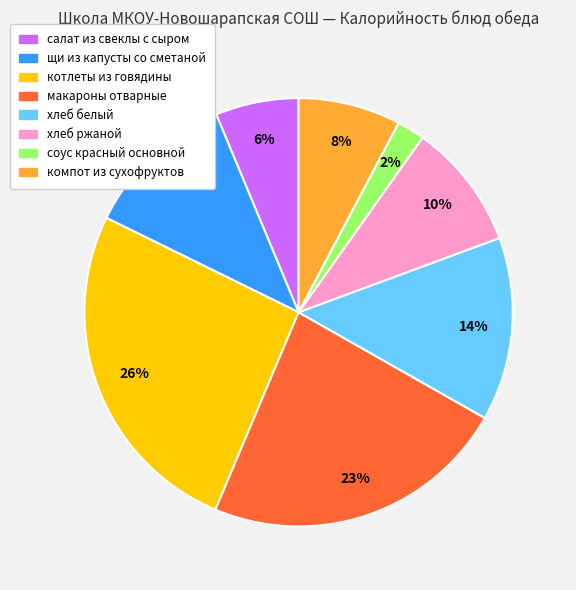

Is there a majority slice in this chart?

No